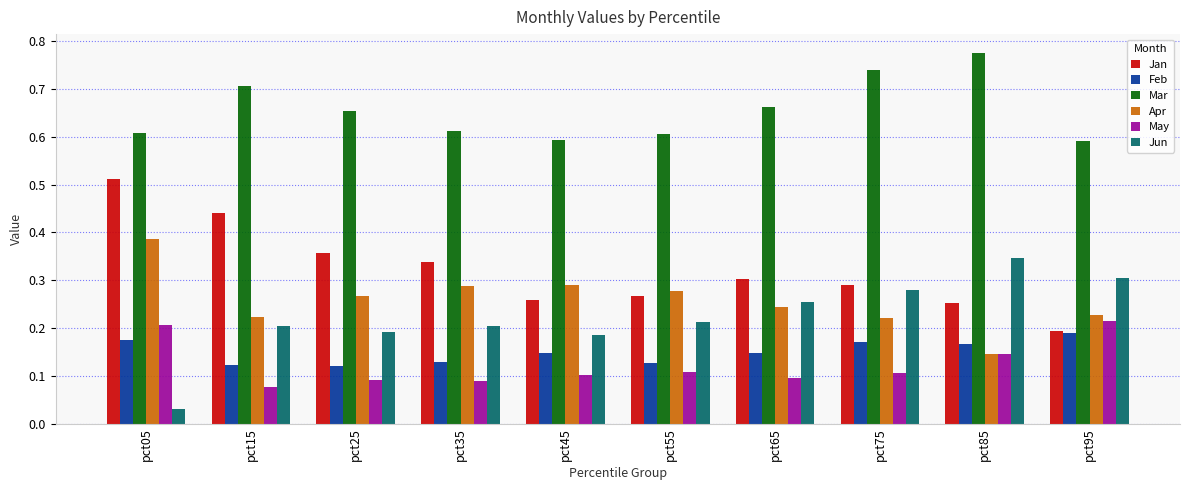

Are the bars grouped side by side (vs. stacked)?

Yes